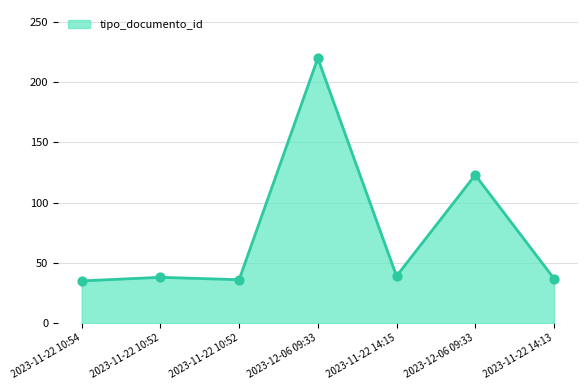

What is the ratio of the value at 2023-12-06 09:33 to the value at 2023-12-06 09:33?

1.8